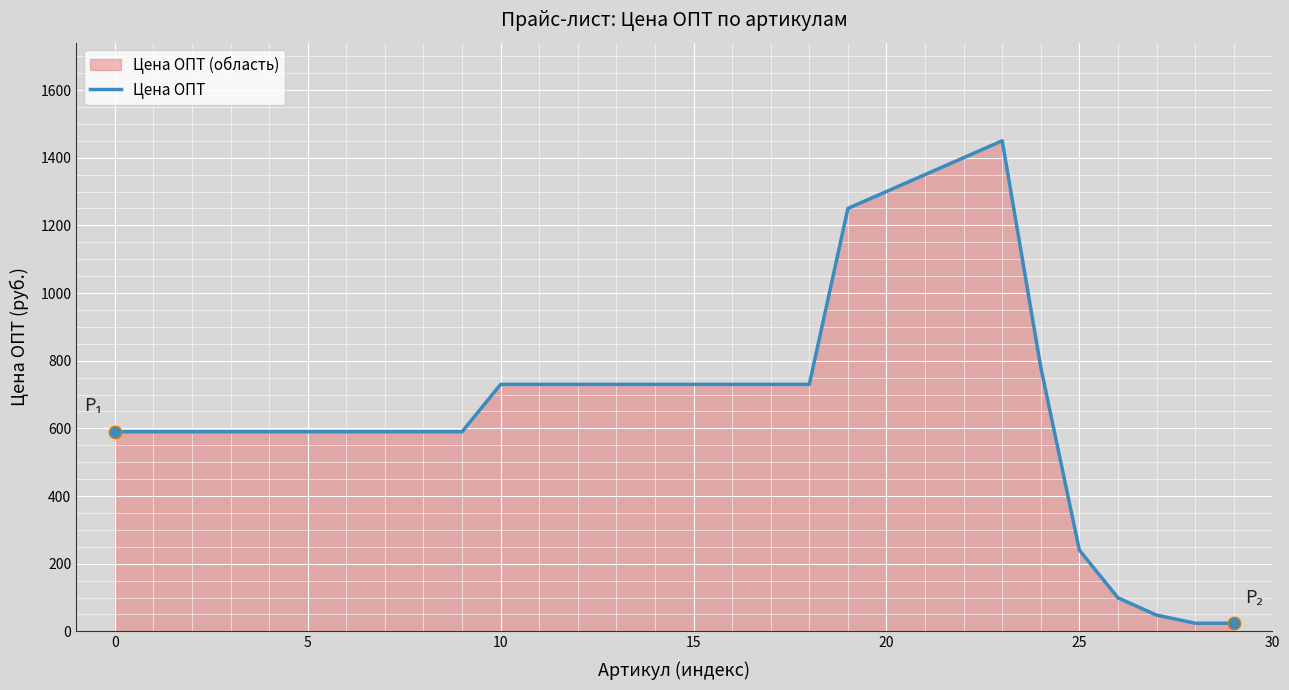

Is it true that the value at 27 is 48?

True